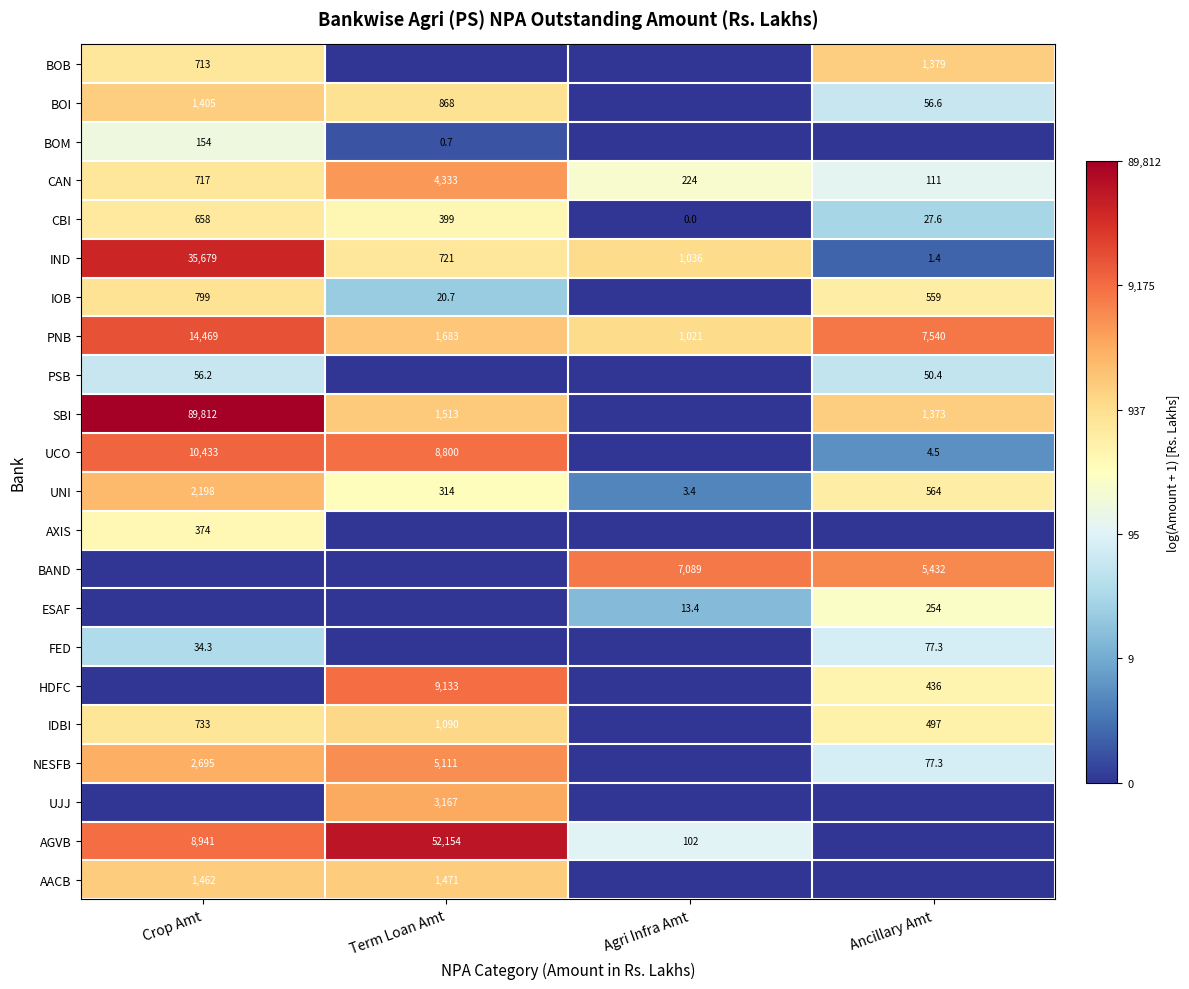

Is it true that BOI equals 56.6 at Ancillary Amt?

True